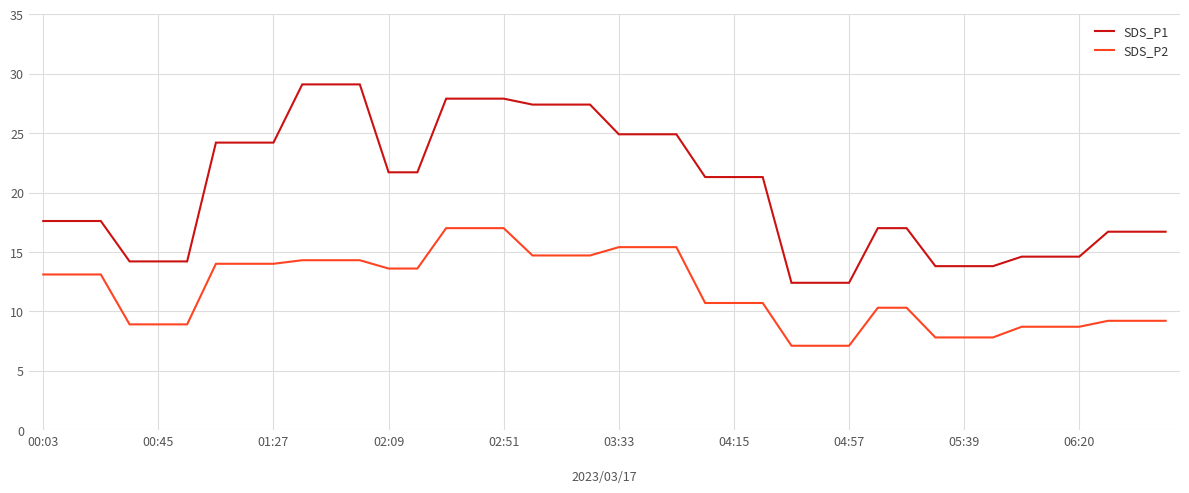

What is the difference between the maximum and second lowest values in the SDS_P1 series?

16.7